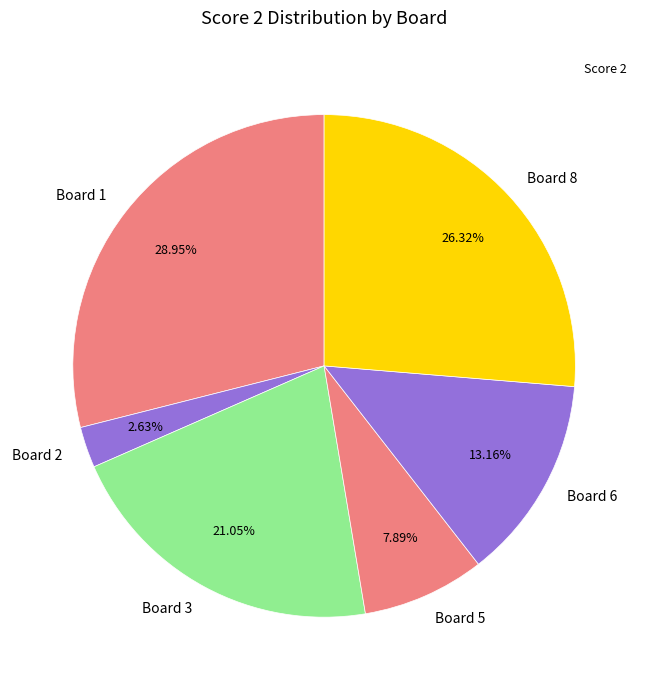

Does Board 1 account for over 50% of the chart?

No